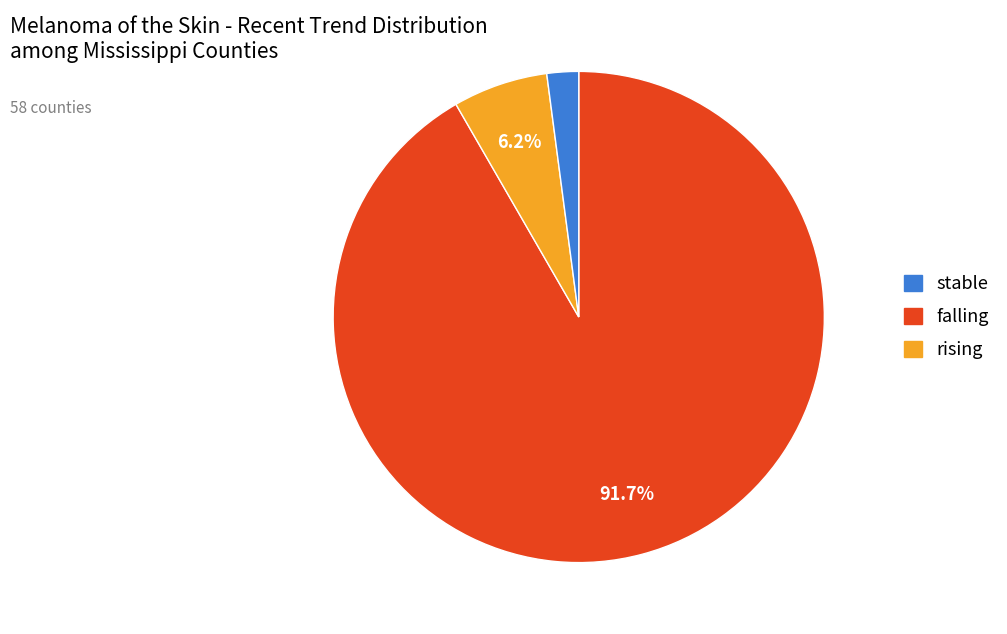

Count the number of slices in the pie.

3